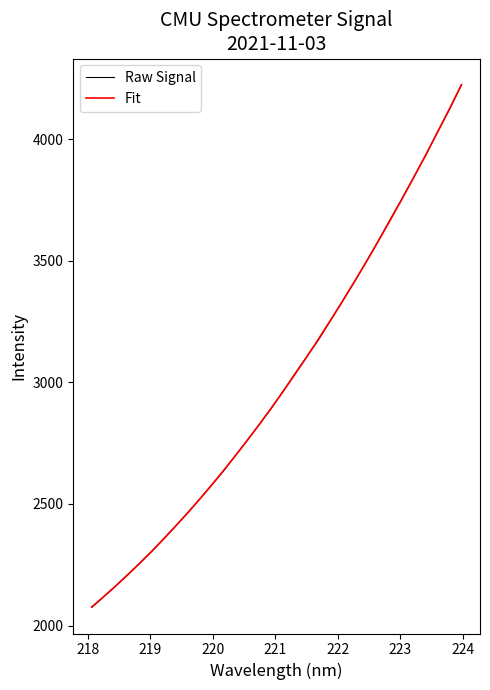

What is the minimum value for Fit?

2076.6